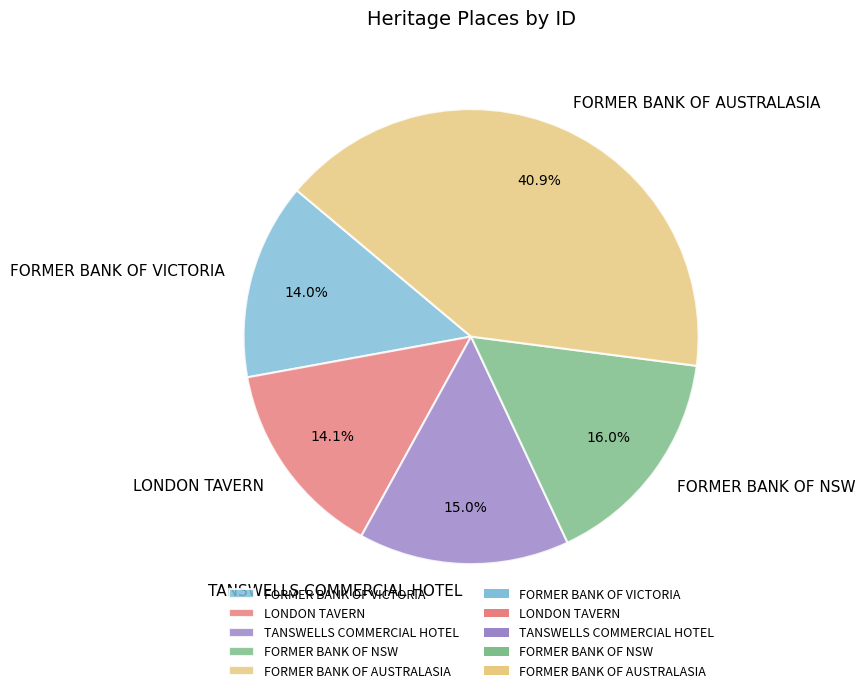

Which has a higher value, TANSWELLS COMMERCIAL HOTEL or LONDON TAVERN?

TANSWELLS COMMERCIAL HOTEL